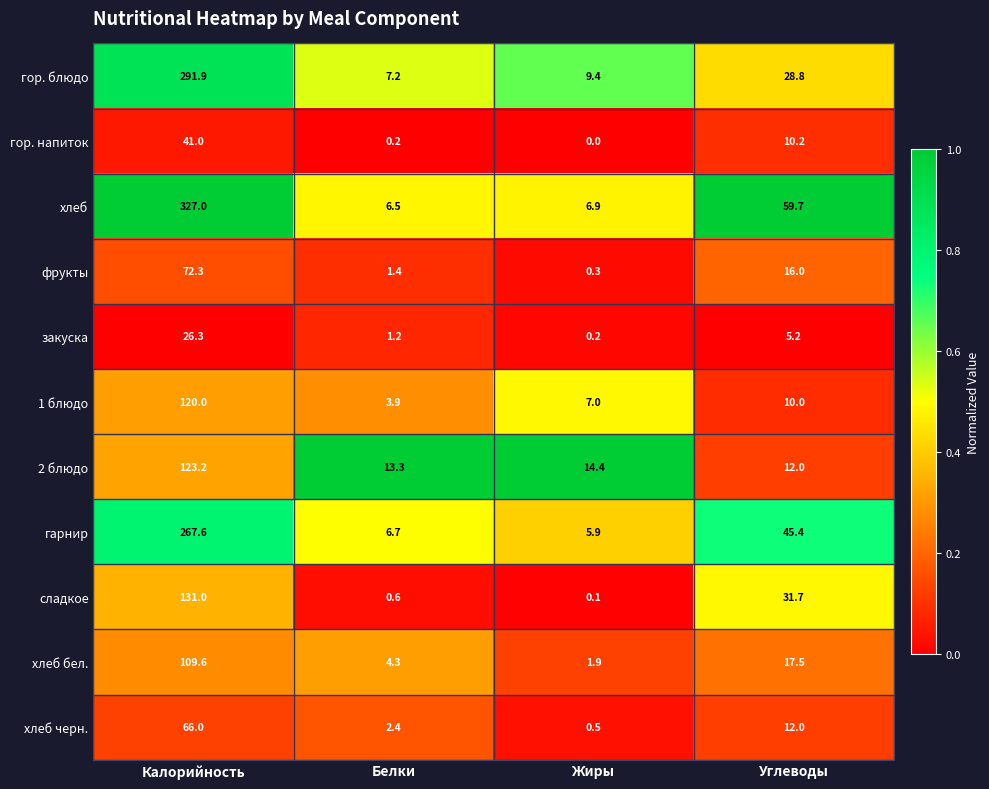

What is the approximate value of хлеб черн. at Углеводы?

12.0